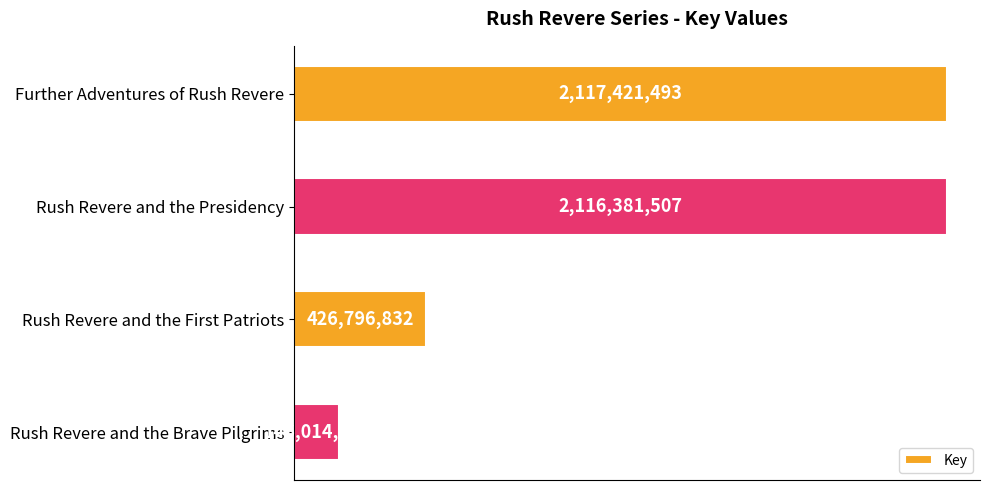

What is the greatest value displayed?

2117421493